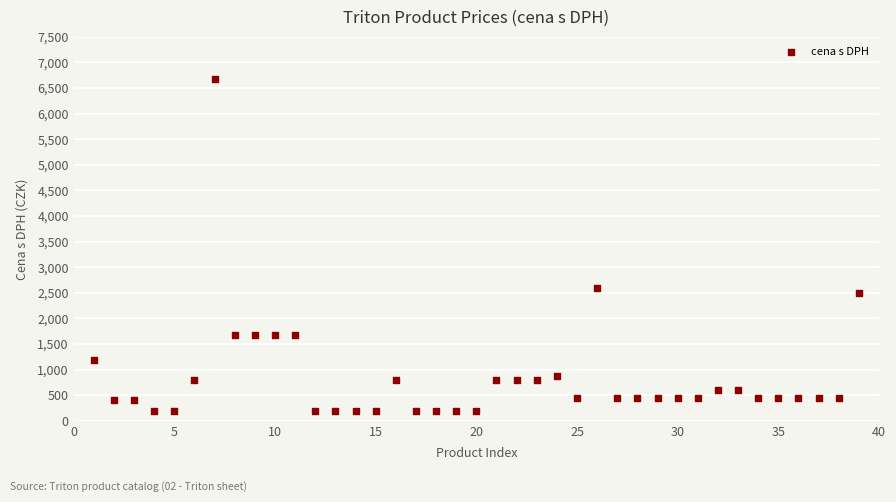

What Y value in the scatter plot is closest to 3437?

2590